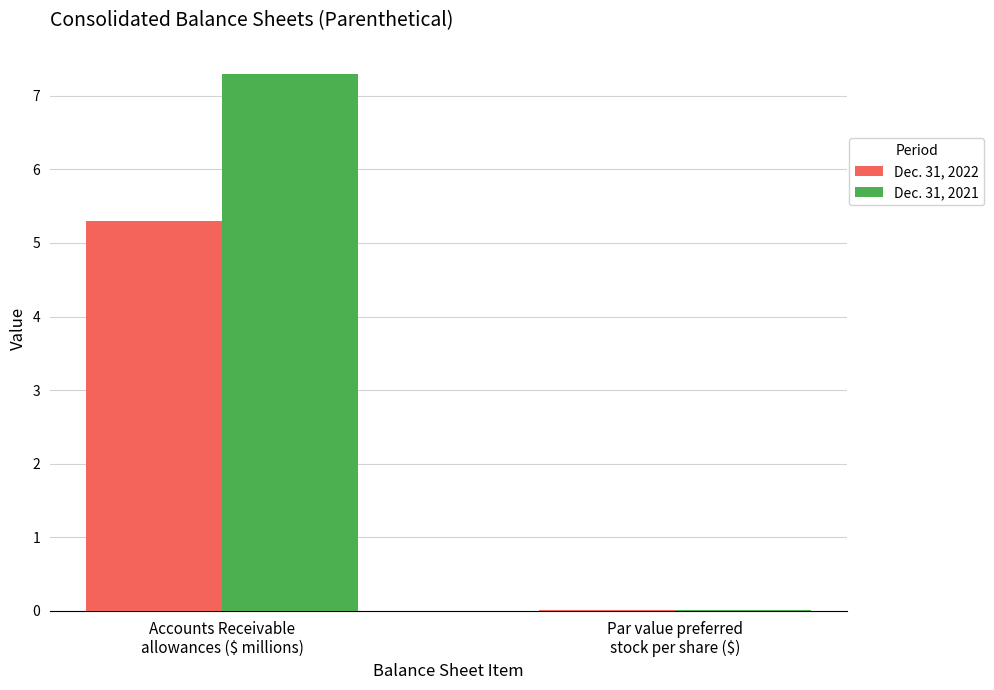

What is the sum of all Dec. 31, 2022 values?

5.3